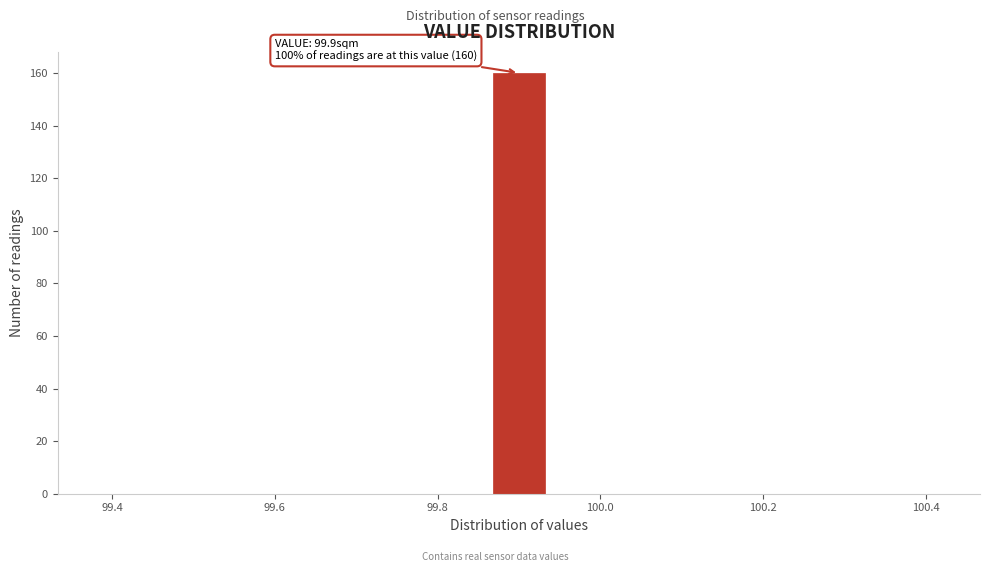

Around what value on the x-axis is the tallest bar? Give the approximate position of its centre, as read against the axis.

99.90